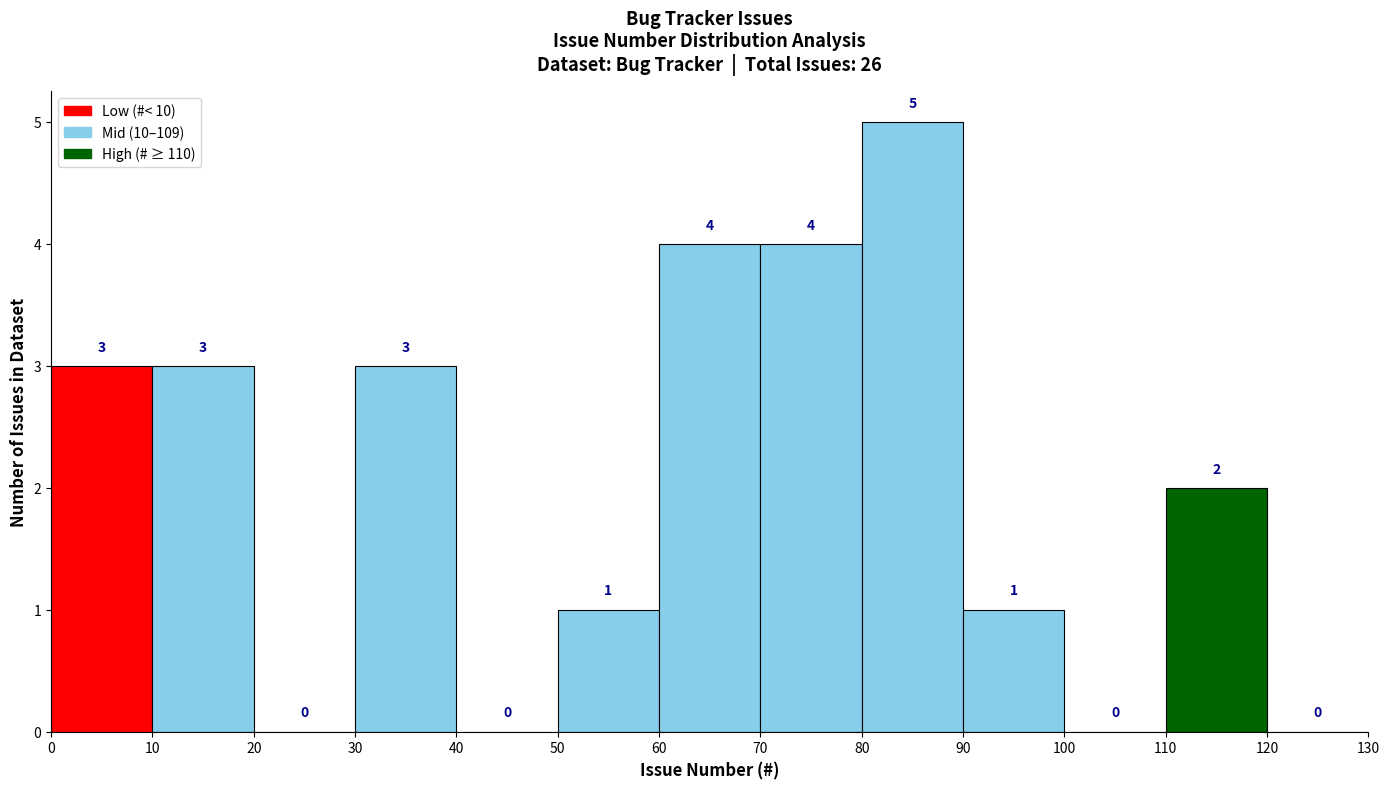

How tall is the bar that spans 50 to 60 on the x-axis?

1